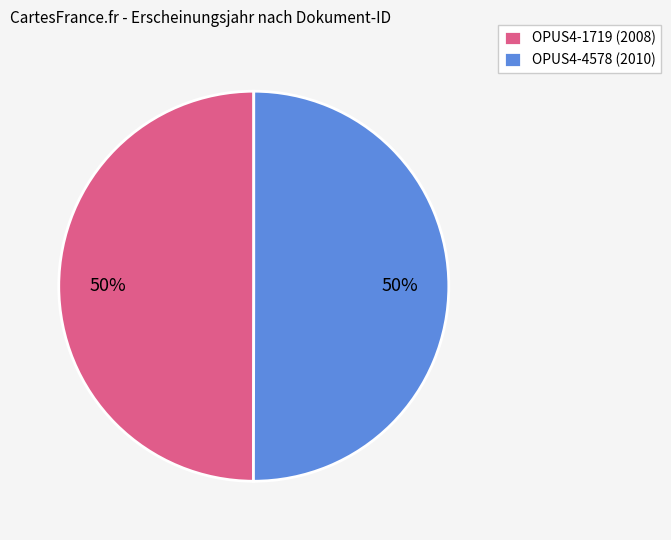

How many slices are in this pie chart?

2